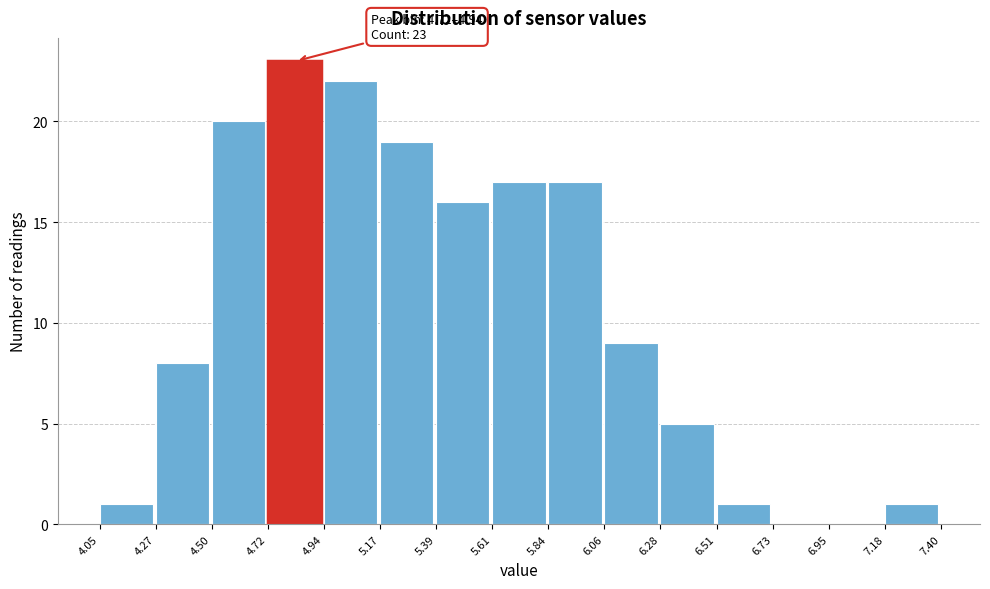

Which range on the x-axis has the tallest bar?

4.72 to 4.94